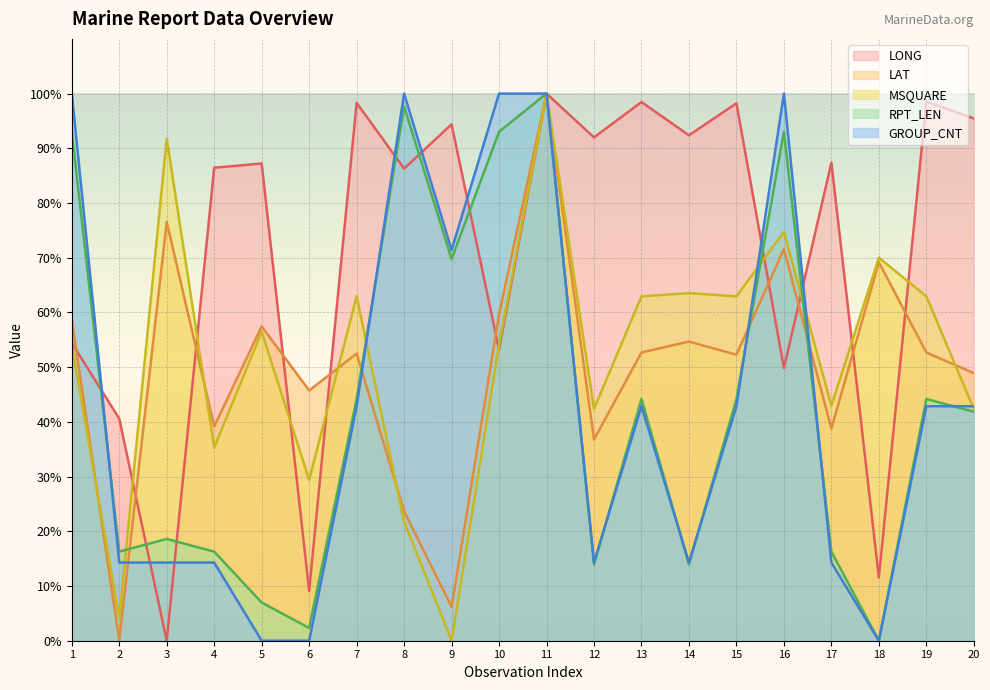

What is the total value across all series at 12?

199.4